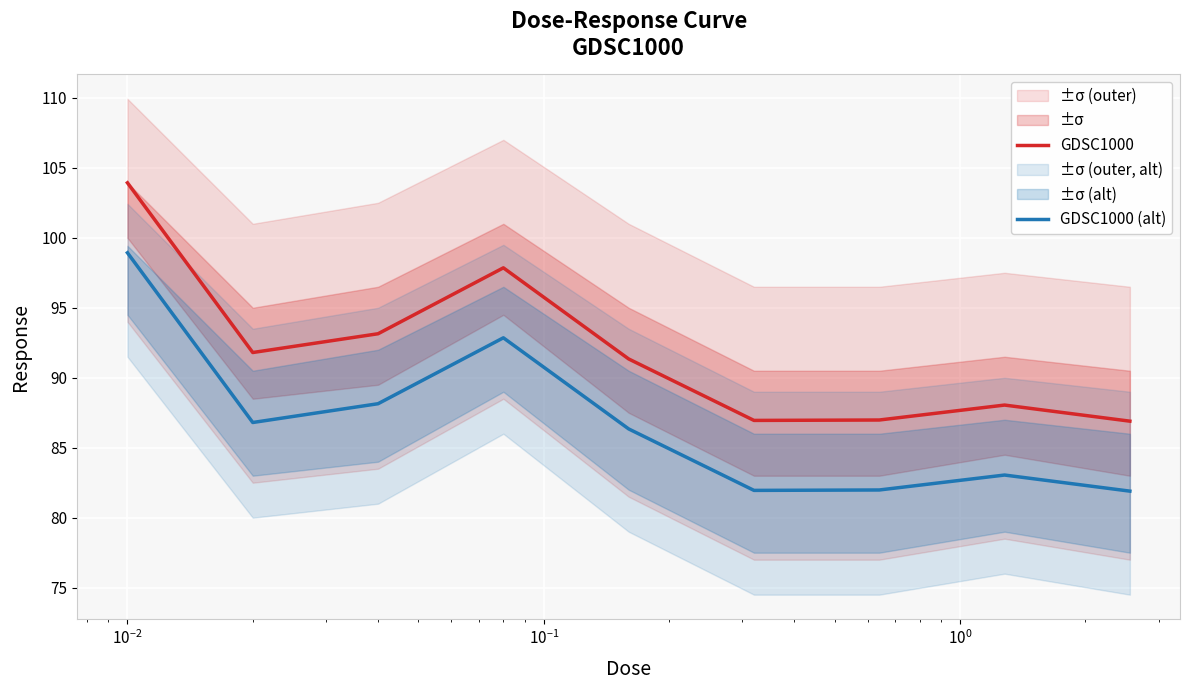

What is the average value of the GDSC1000 series?

91.9